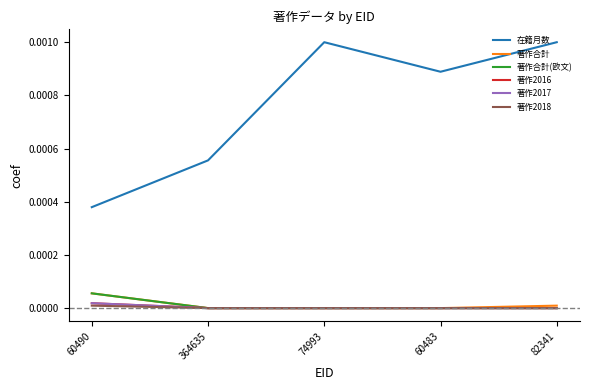

Does the chart have visible grid lines?

No